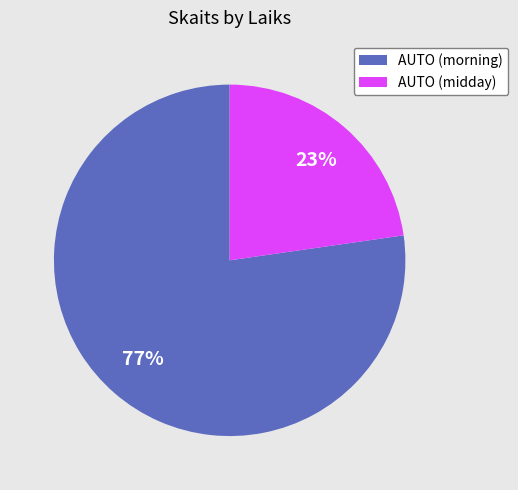

To the nearest percent, what is the combined percentage of AUTO (midday) and AUTO (morning)?

100%